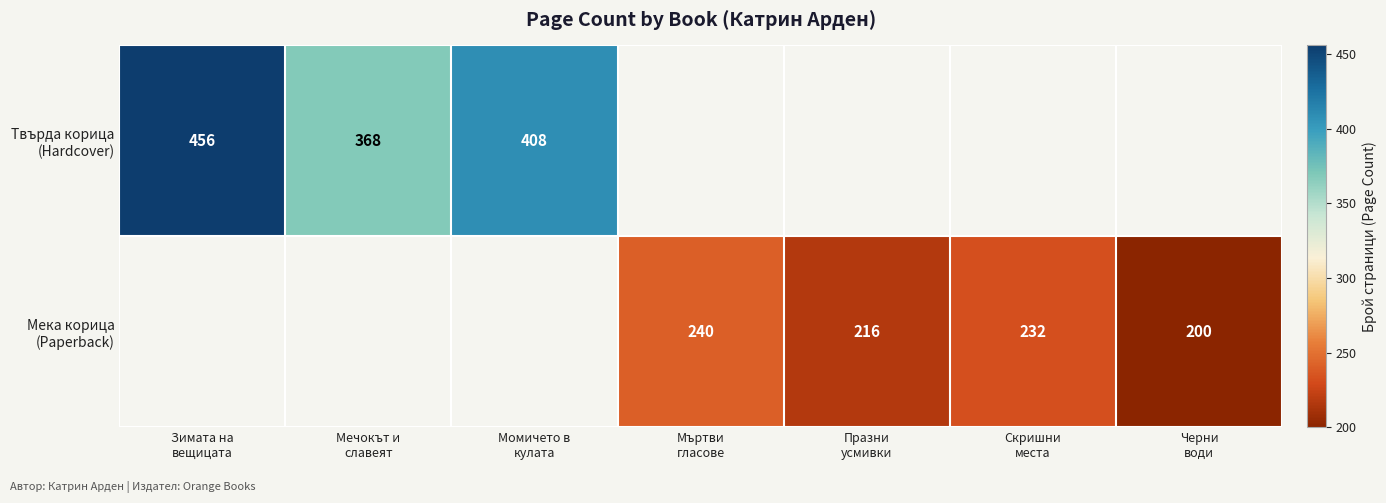

Which label corresponds to the largest value in the chart?

Зимата на
вещицата